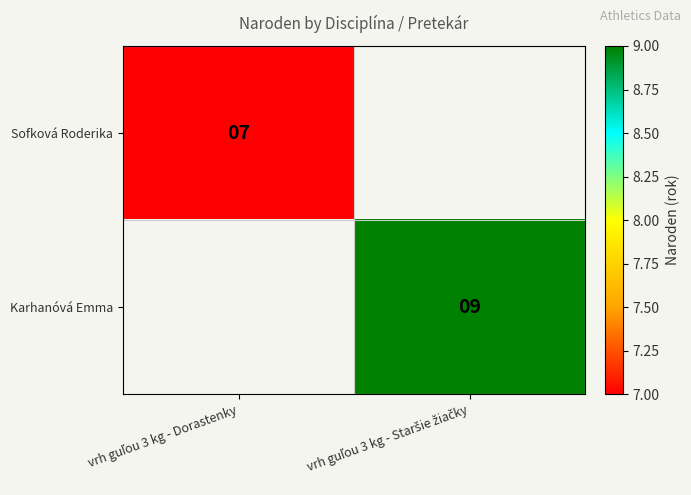

Rank the series by their maximum value, from lowest to highest.

Sofková Roderika, Karhanóvá Emma